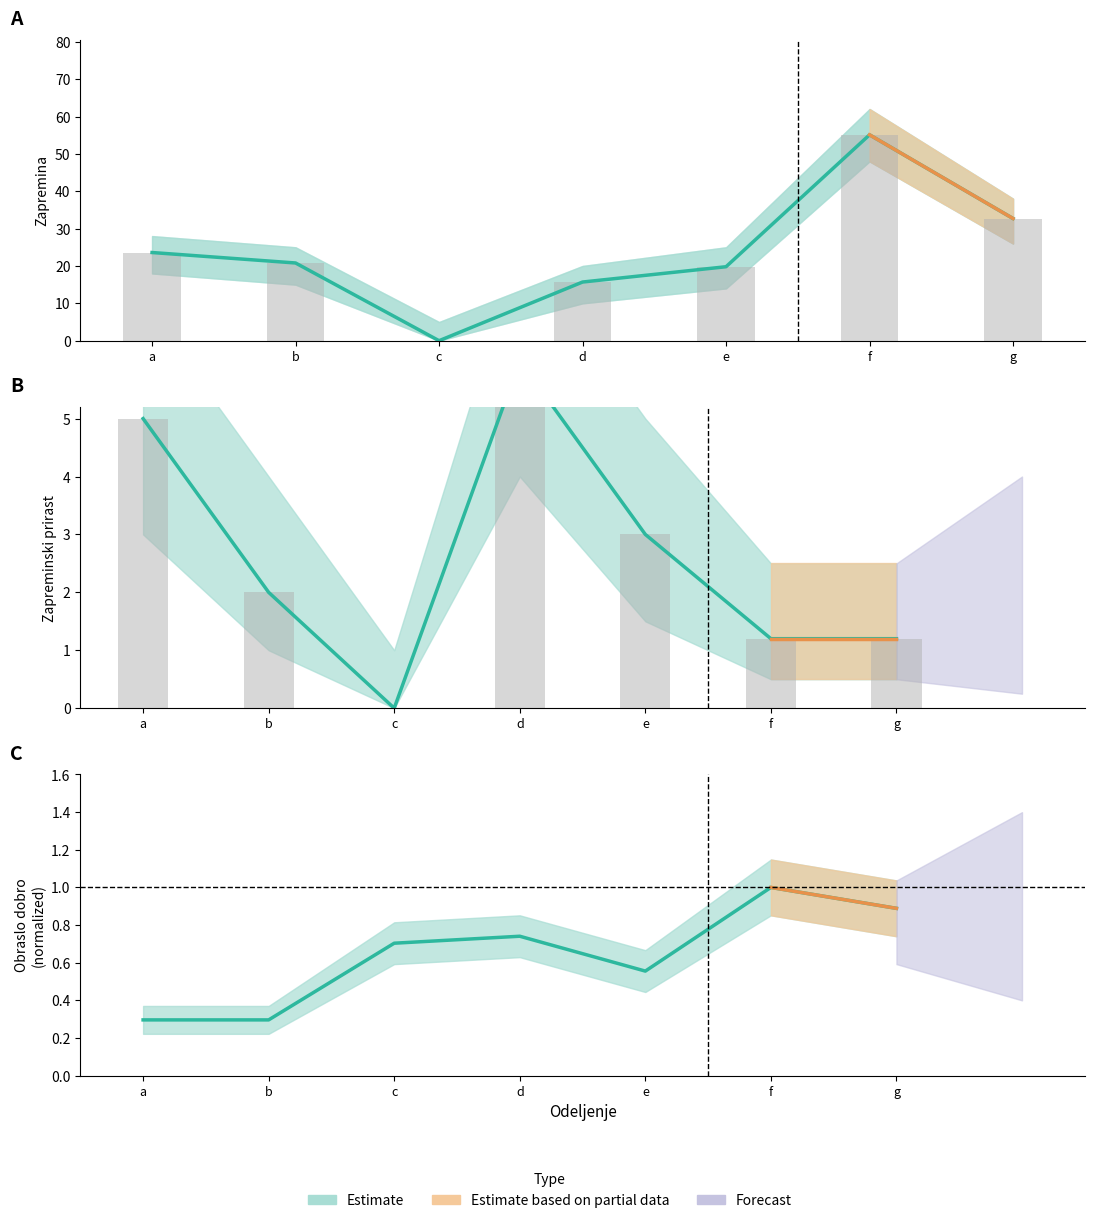

Rank the categories by Observed value from lowest to highest.

c, f, g, b, e, a, d